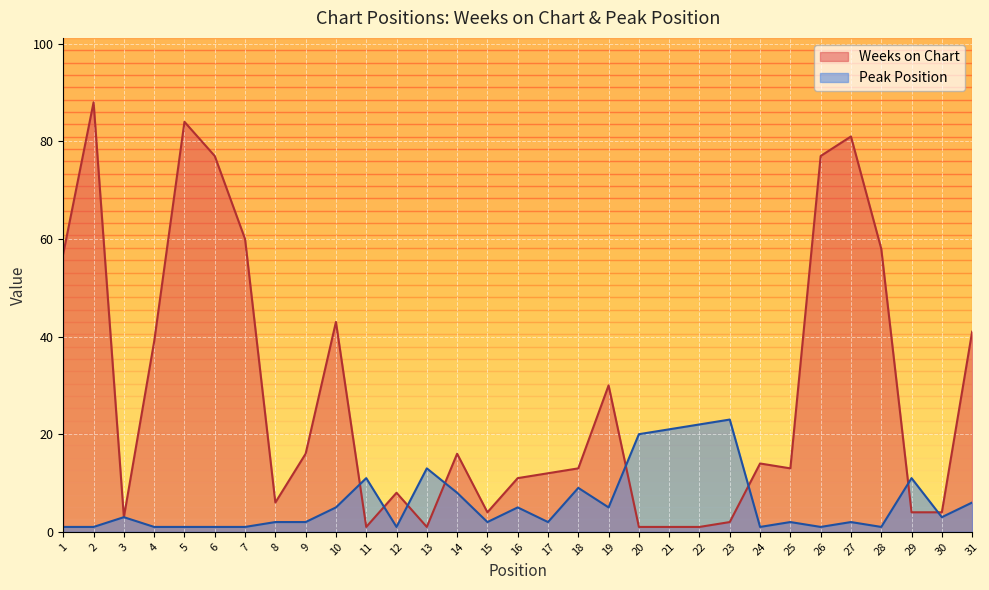

At how many categories does at least one series exceed 70?

5